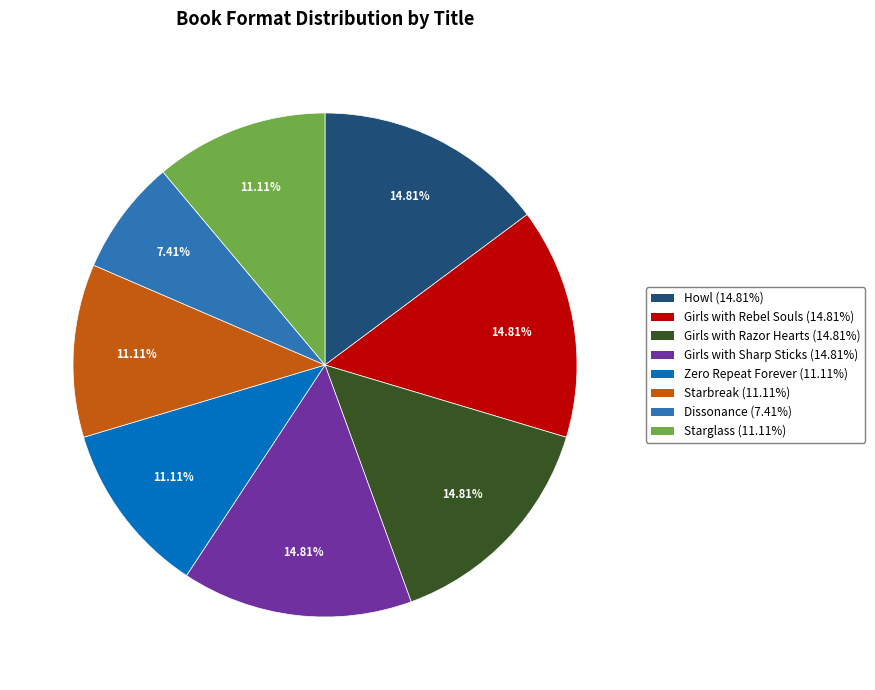

Is the sum of Girls with Rebel Souls and Girls with Razor Hearts greater than half?

No